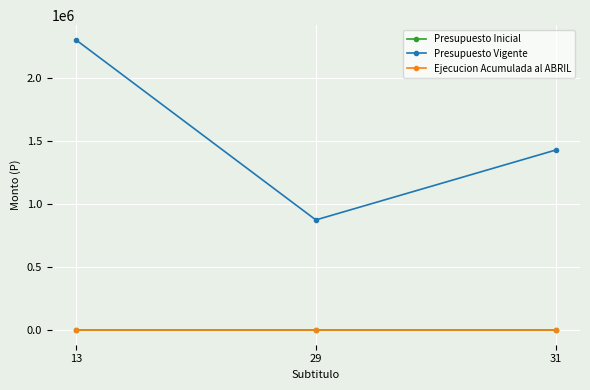

Does the chart have visible grid lines?

Yes